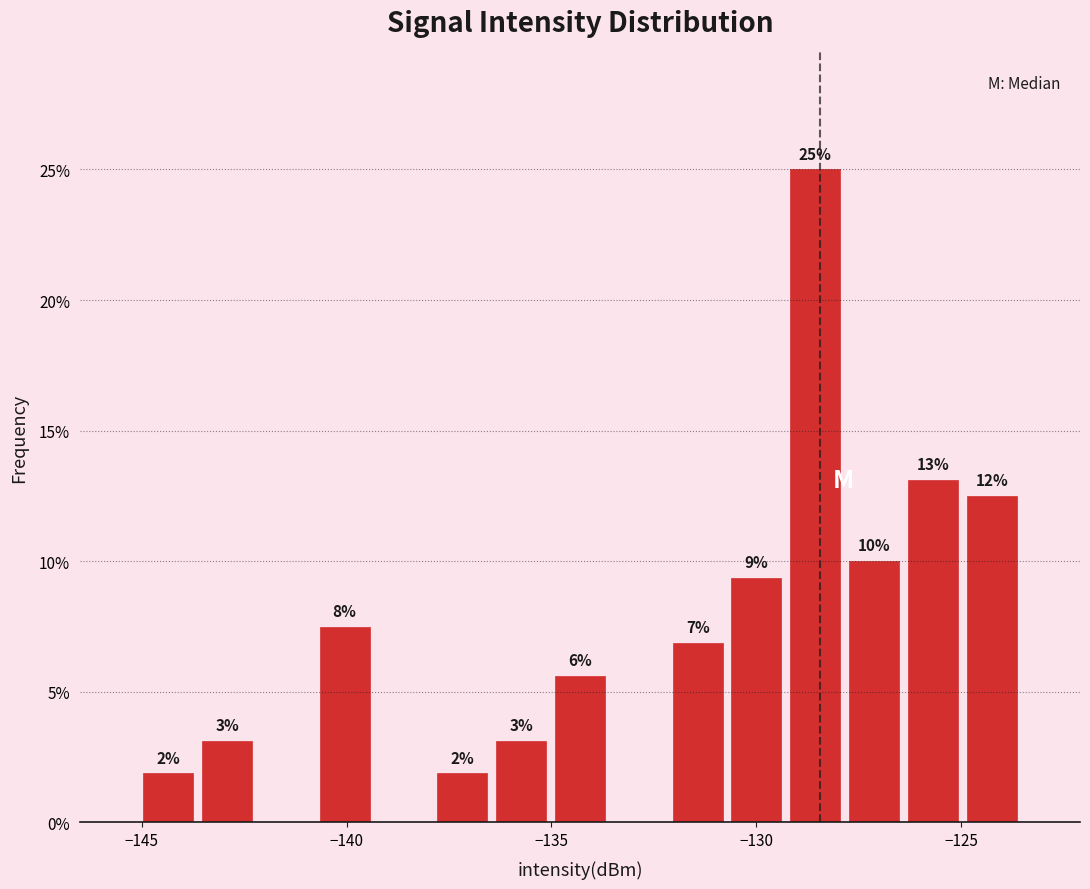

Around what value on the x-axis is the tallest bar? Give the approximate position of its centre, as read against the axis.

-128.5